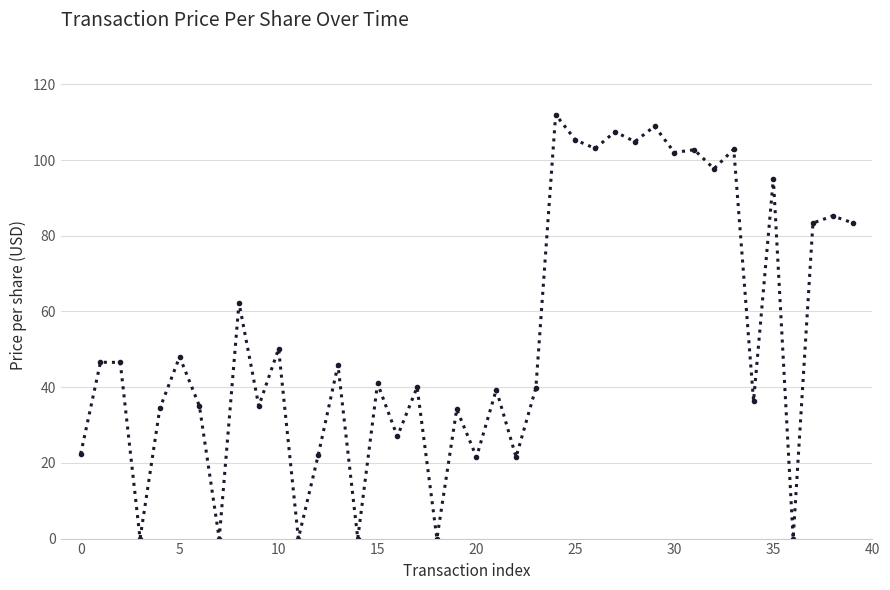

What is the sum of all values?

2143.1